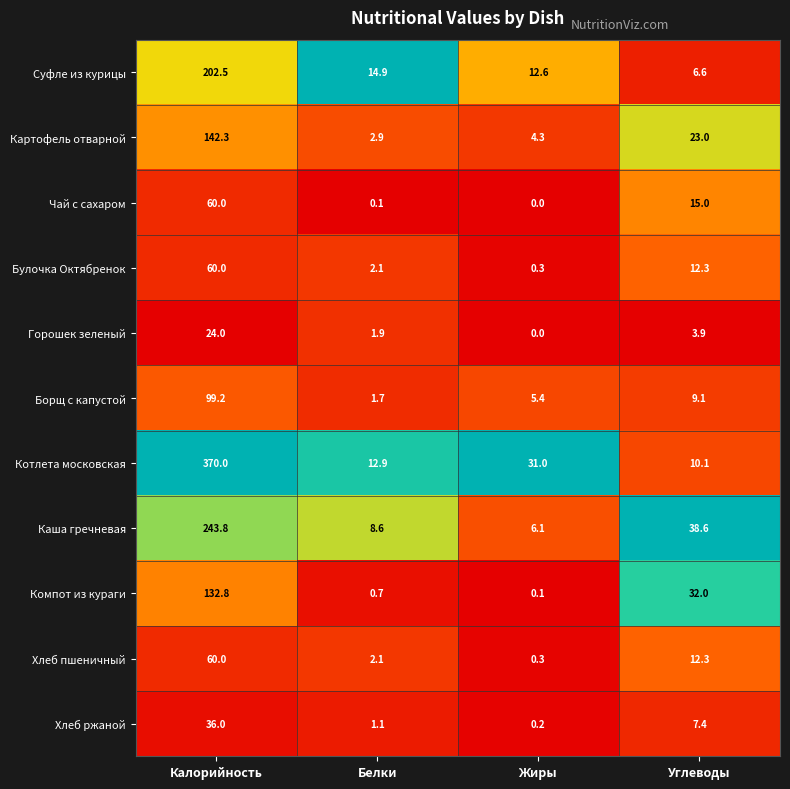

The value of Хлеб ржаной at Жиры is 0.2. True or false?

True